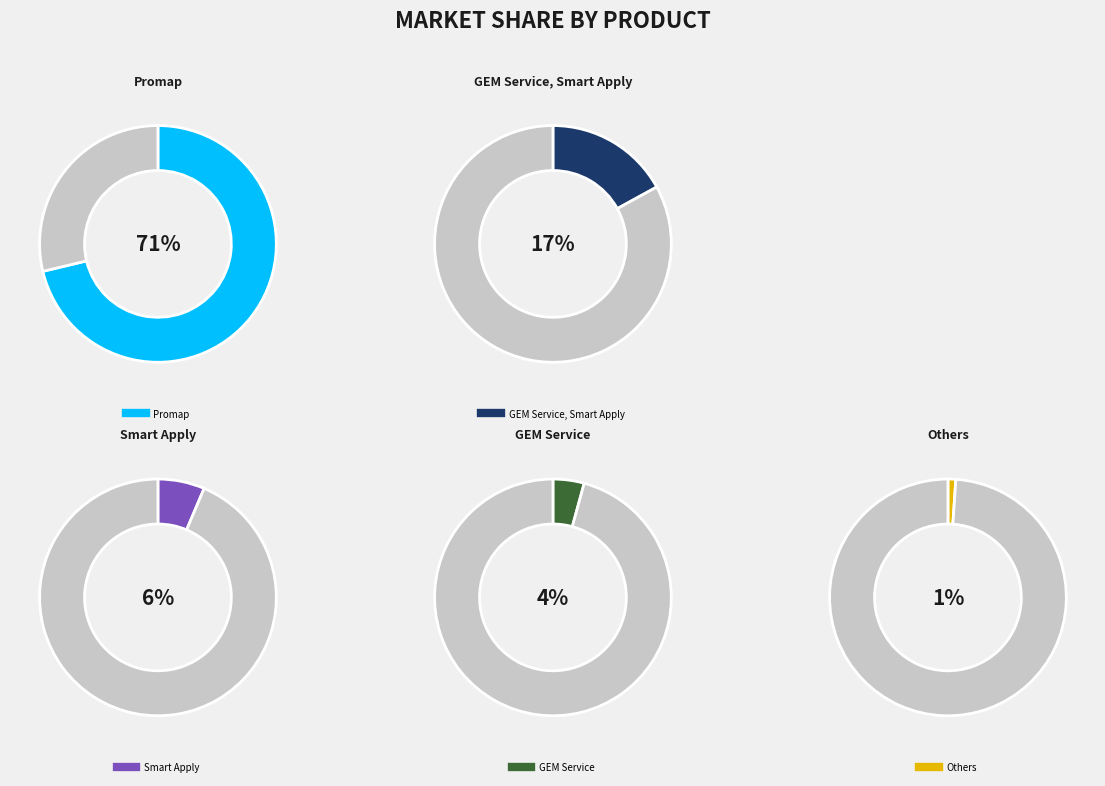

The Smart Apply slice represents 6% of the pie. True or false?

True